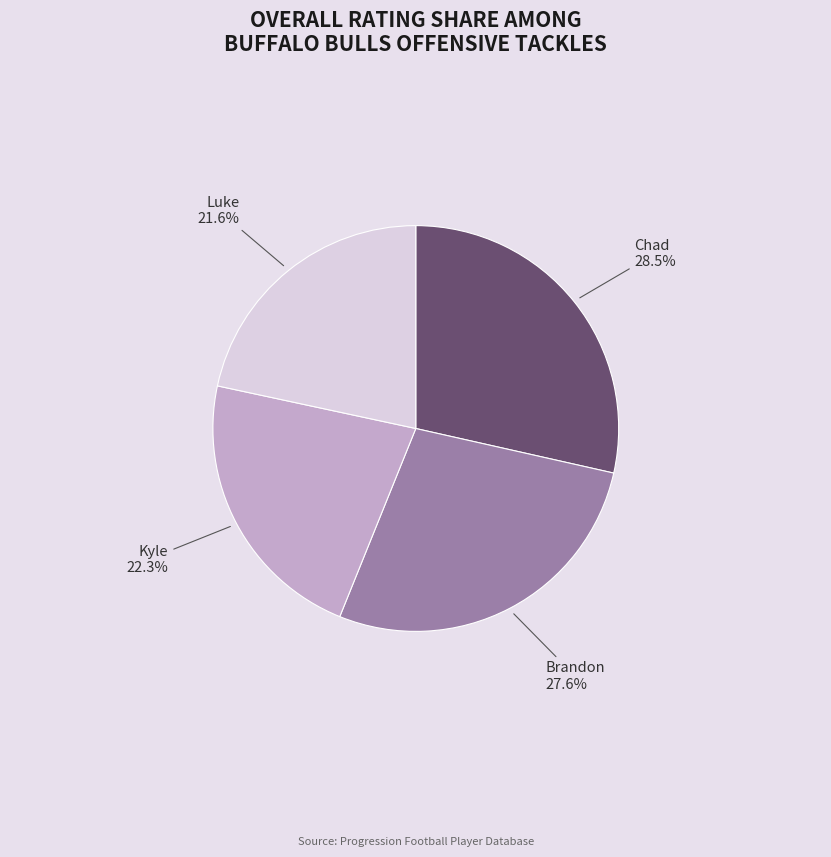

How many slices are in this pie chart?

4